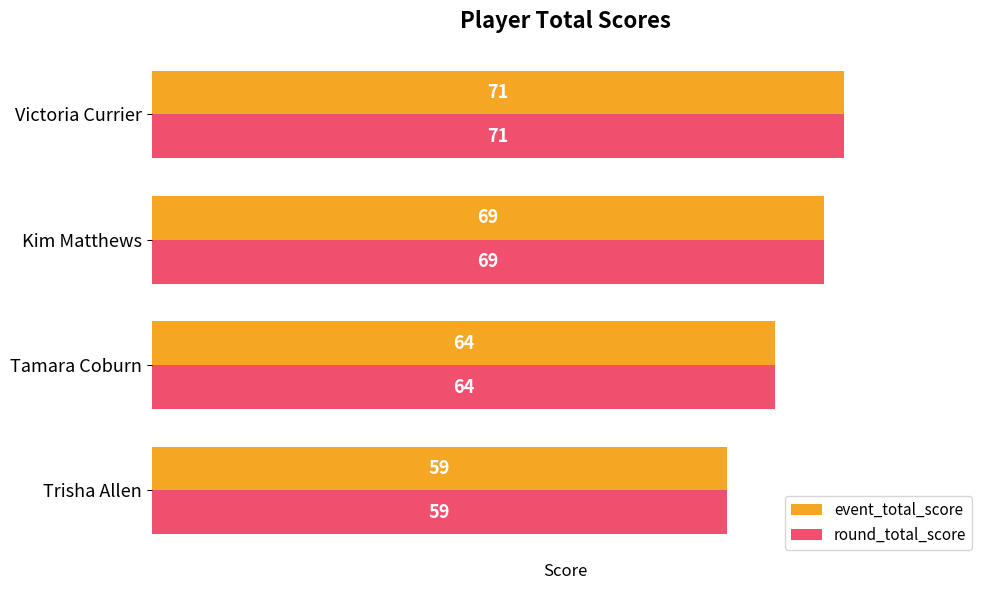

What is the difference between the event_total_score values at Kim Matthews and Trisha Allen?

10